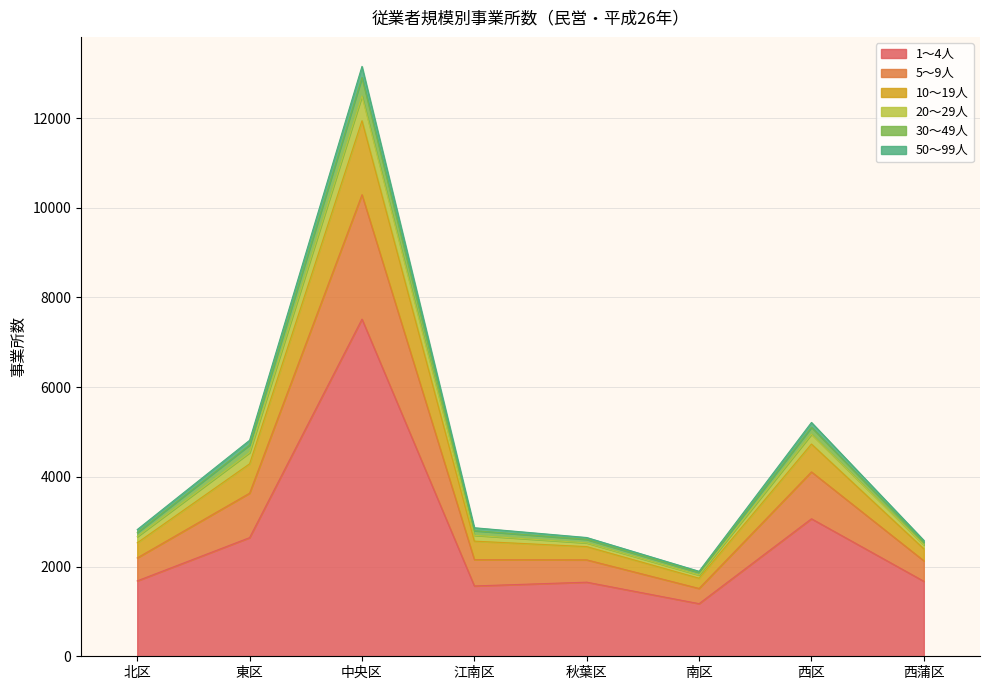

Does the chart have visible grid lines?

Yes